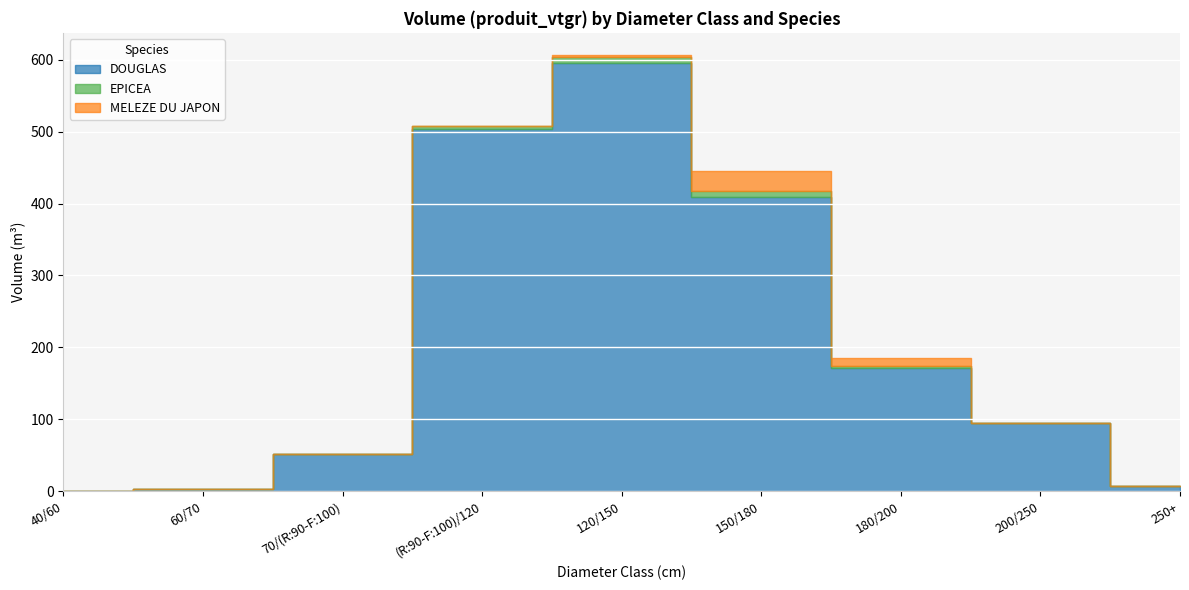

Is it true that MELEZE DU JAPON equals 44.8 at 150/180?

False